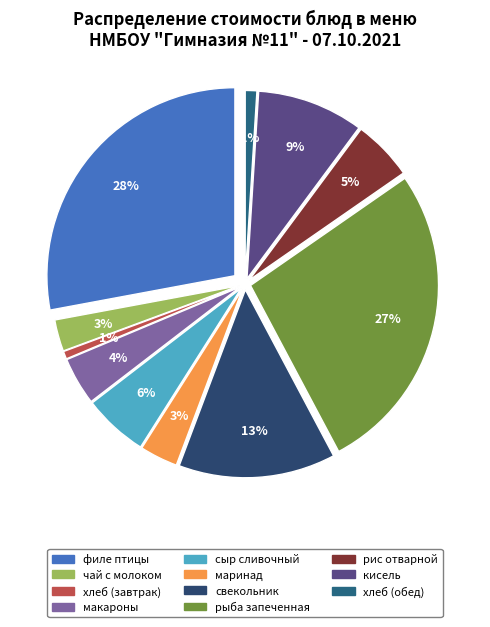

To the nearest percent, what is the average slice percentage?

9%